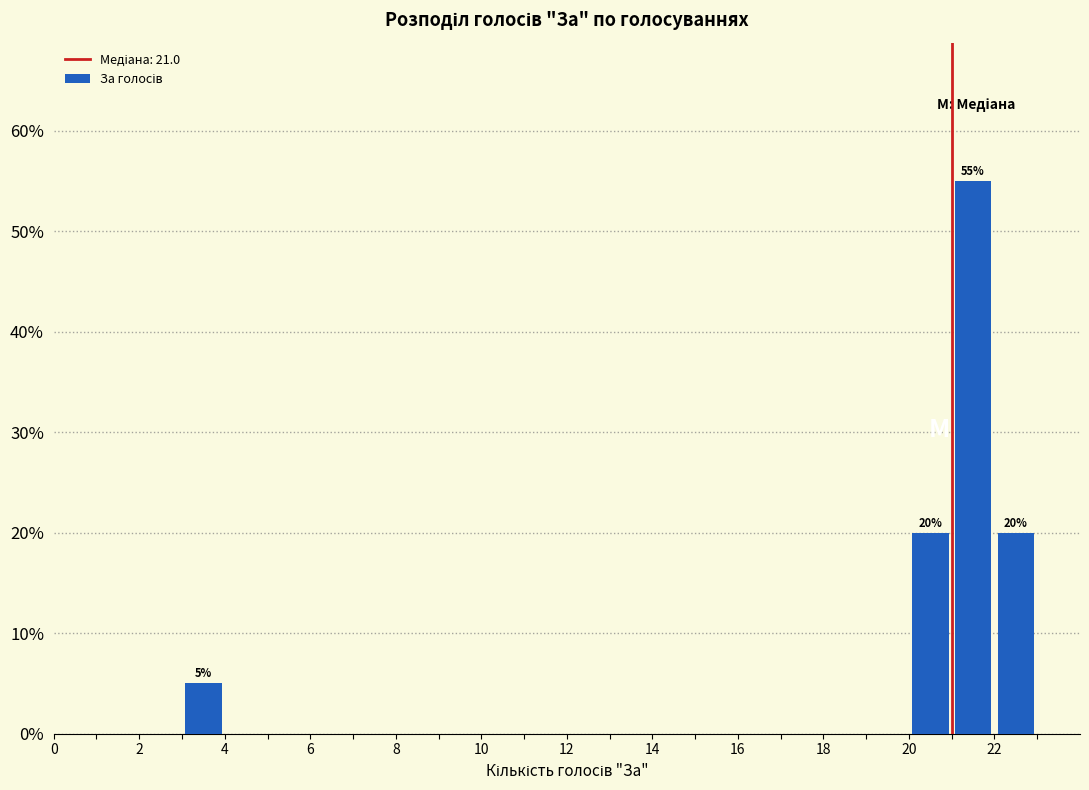

Which range on the x-axis has the tallest bar?

21 to 22